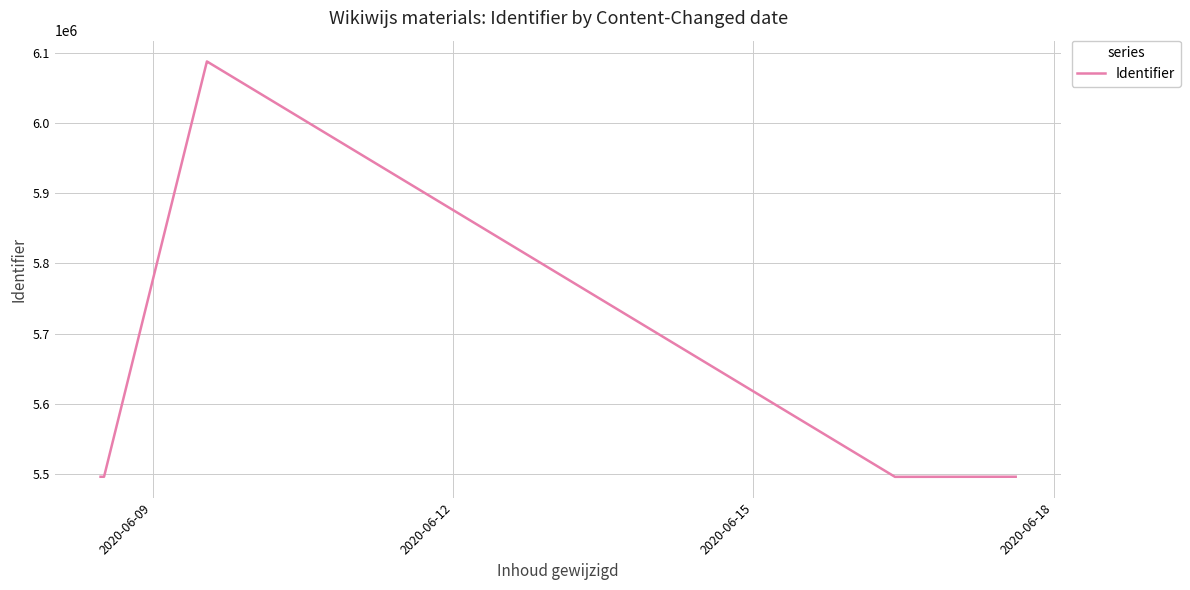

How many series are shown in this chart?

1